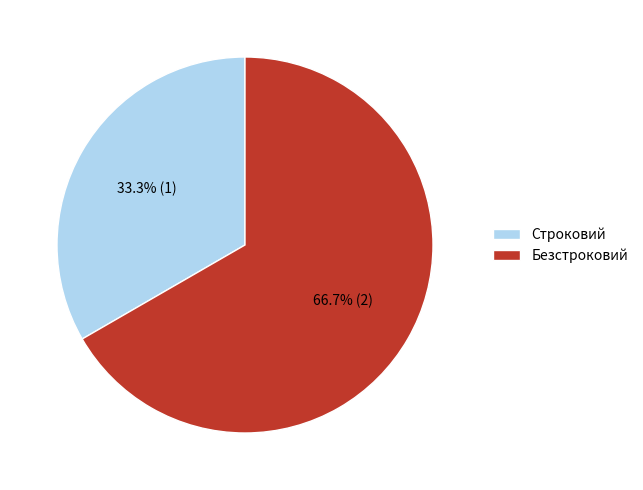

Is there a majority slice in this chart?

Yes